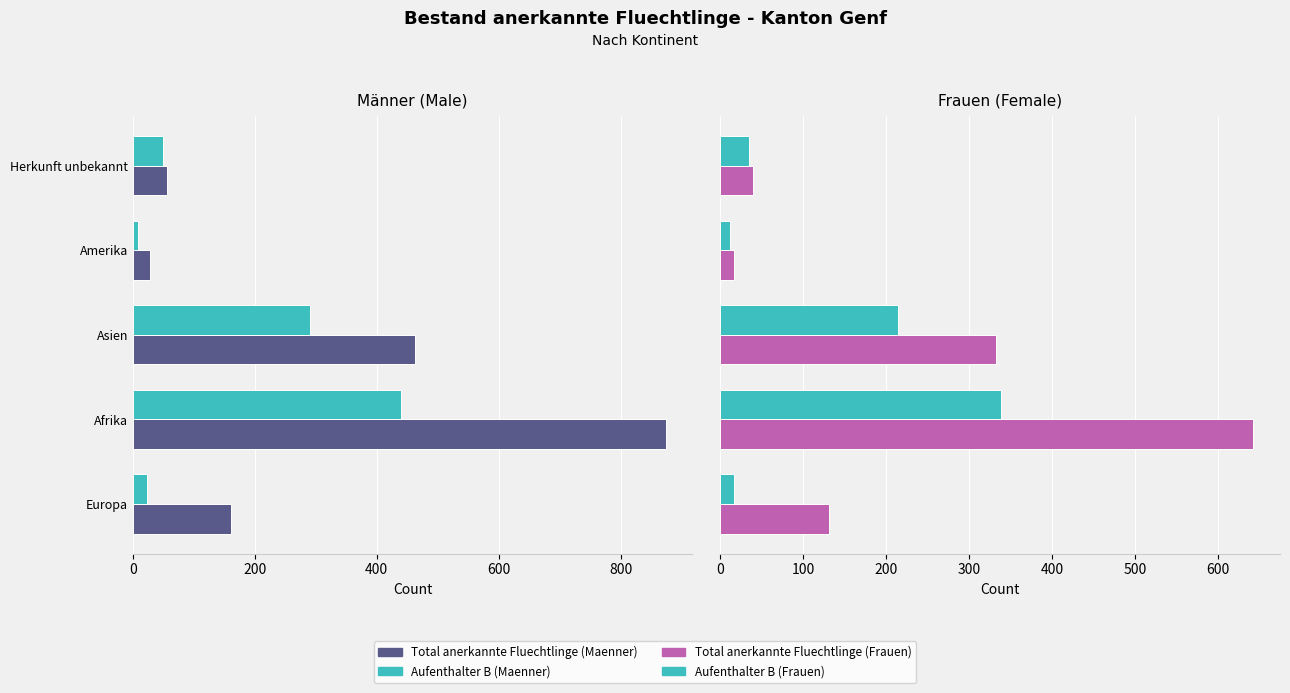

Which series has the largest range (max minus min)?

Total anerkannte Fluechtlinge (Maenner)